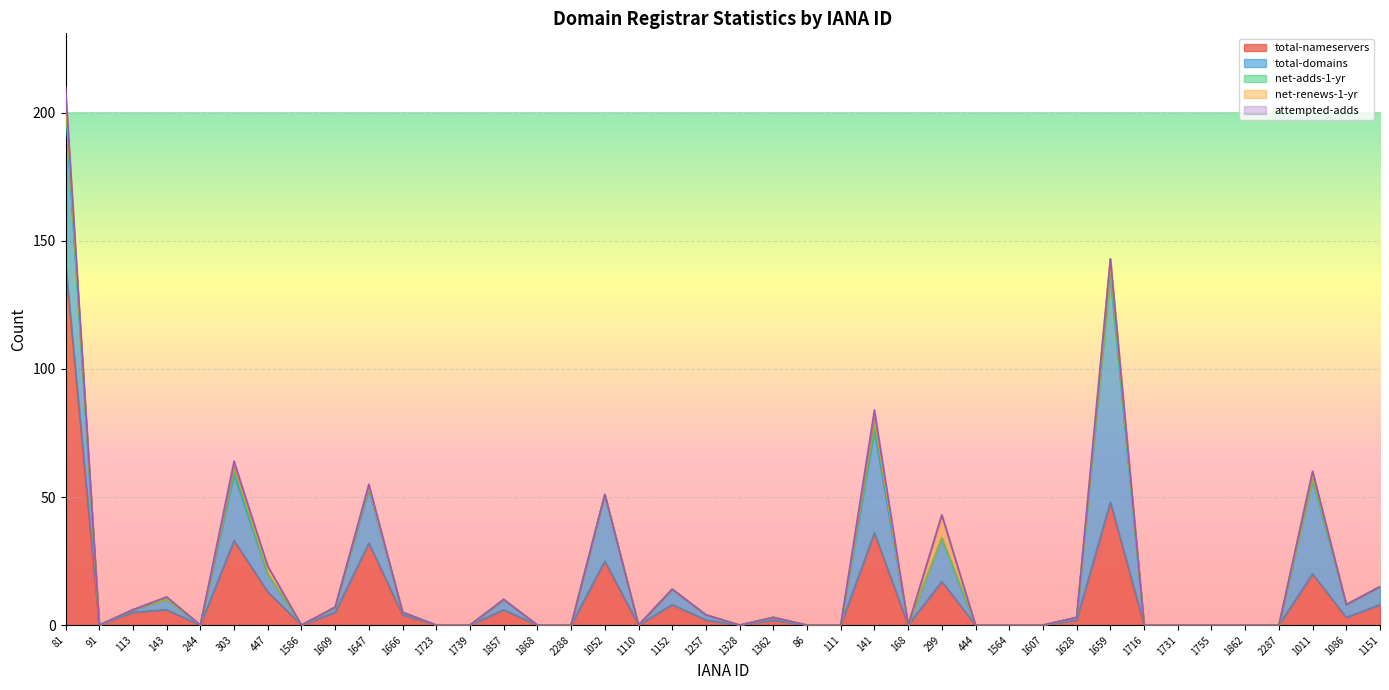

Which series changed the most between 91 and 86?

total-nameservers